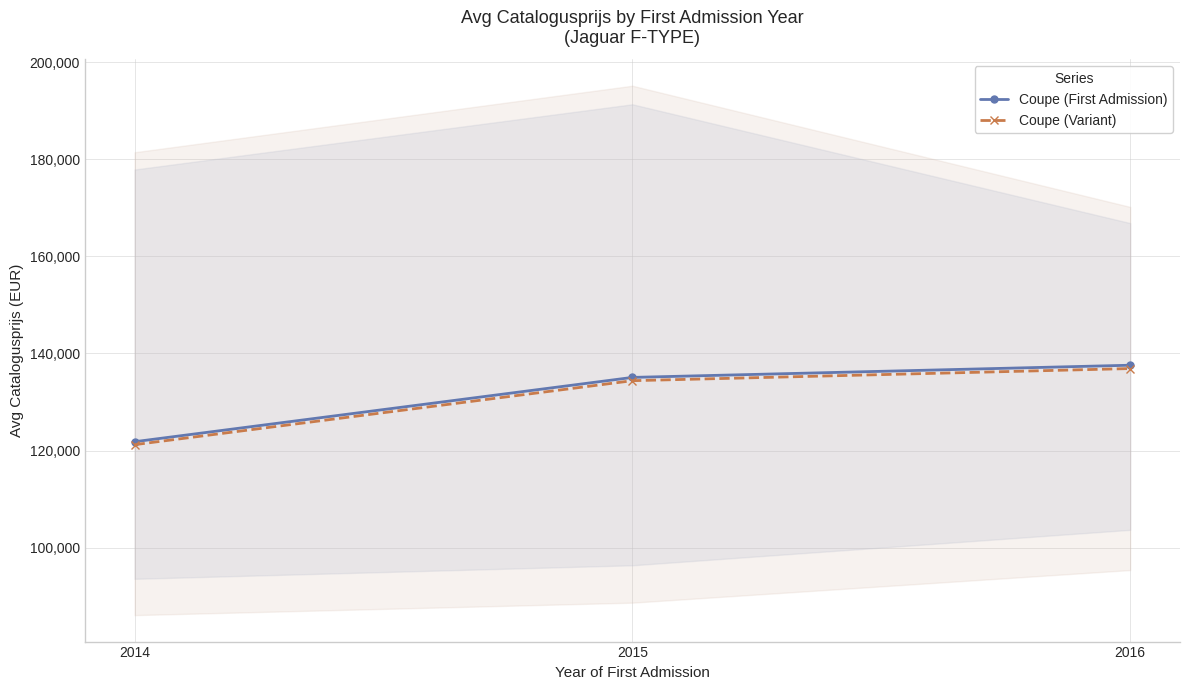

At which category is the sum across all series the highest?

2016